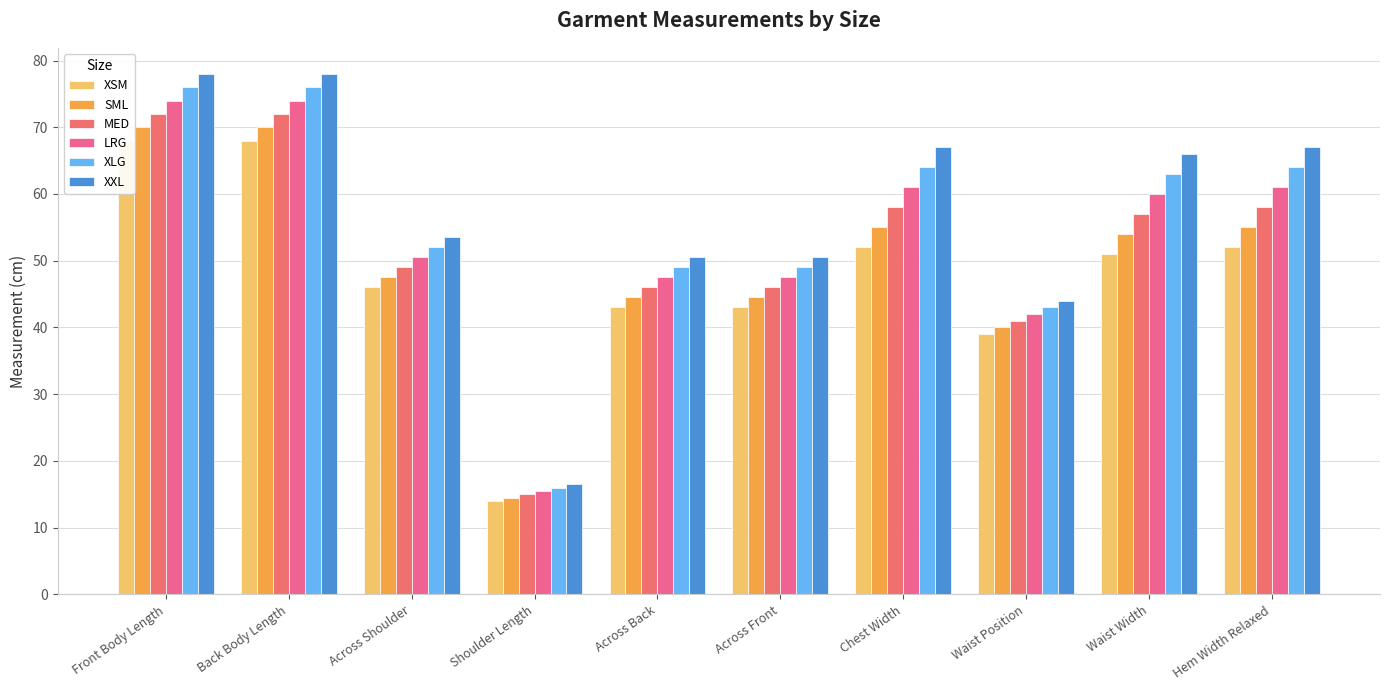

At which category does the chart reach its peak across all series?

Front Body Length